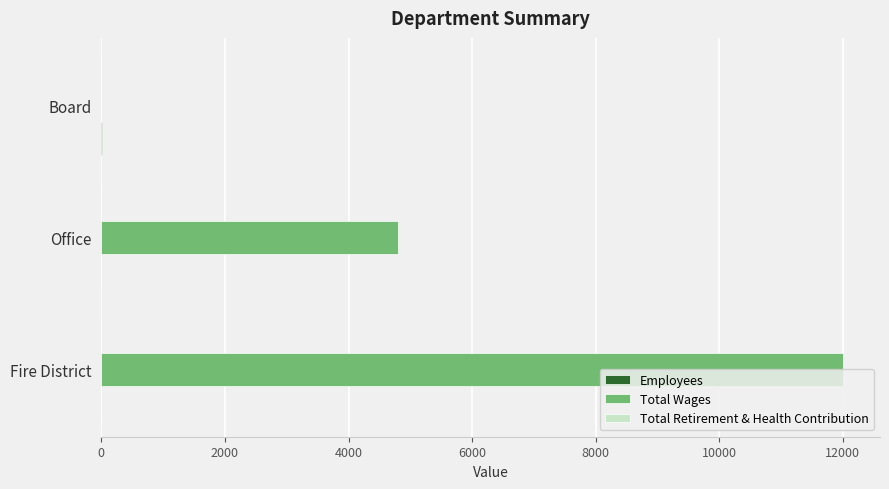

Where is Total Wages nearest to the value 6000?

Office